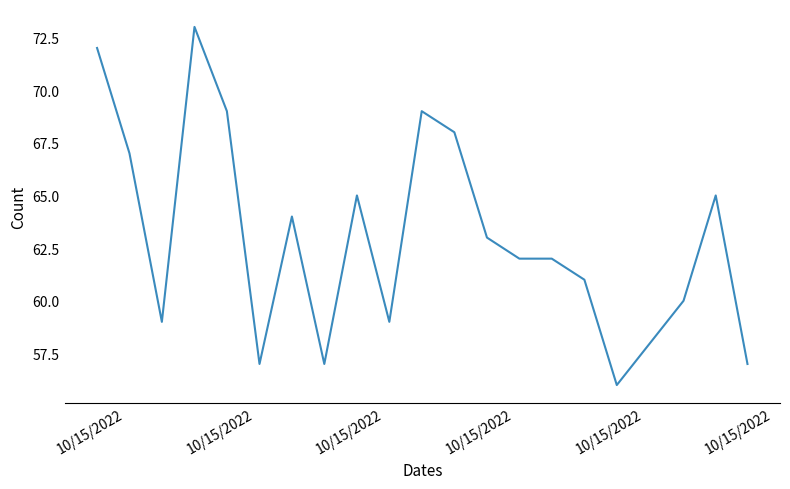

What is the difference between the maximum and minimum values?

17